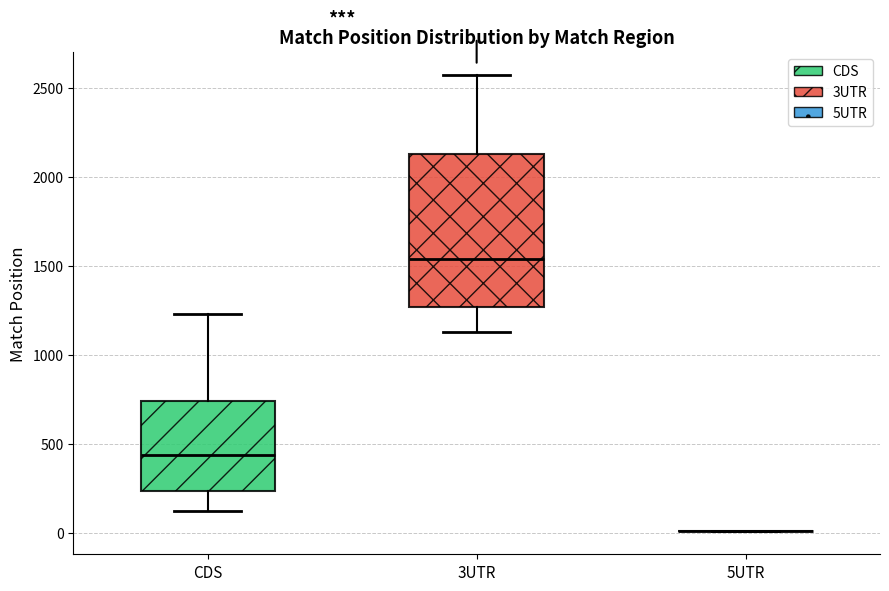

Reading left to right, transcribe this box plot: for each box, give where its median line is, the range the box spans, and where its two whiskers end, as read against the y-axis. The values are not printed on the chart, so give them approximately, as read against the axis.

CDS: median 450, box 250 to 750, whiskers 150 to 1250
3UTR: median 1550, box 1250 to 2150, whiskers 1150 to 2600
5UTR: box collapsed to a line at 0, whiskers 0 to 0